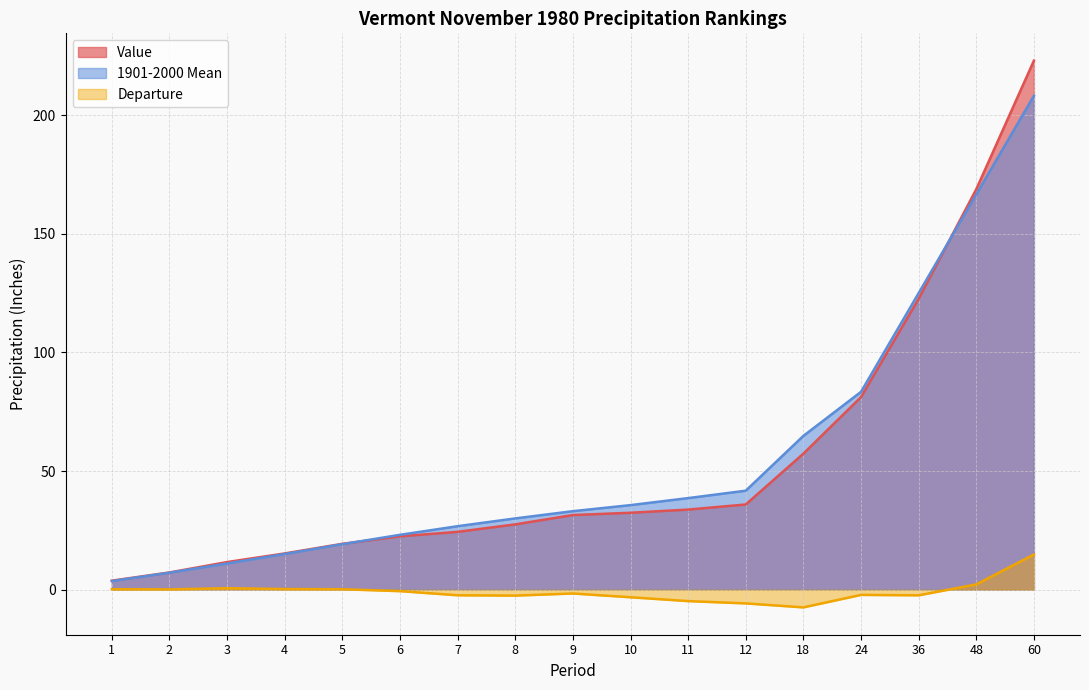

Where is Value nearest to the value 113?

36